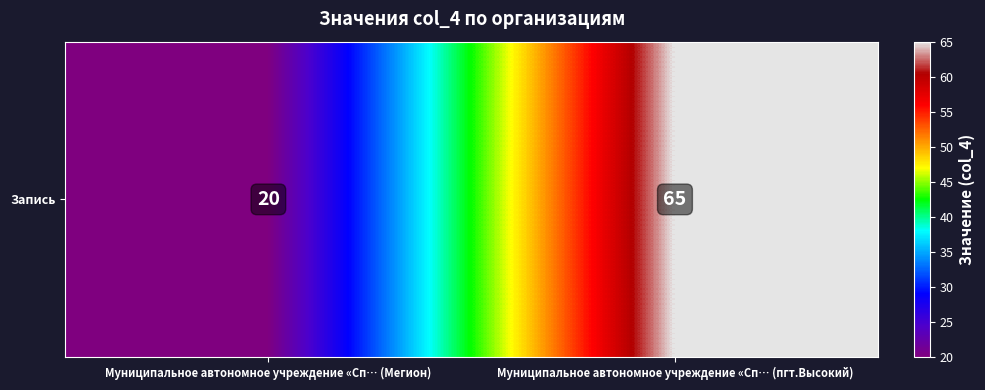

How many data points are less than 65?

1